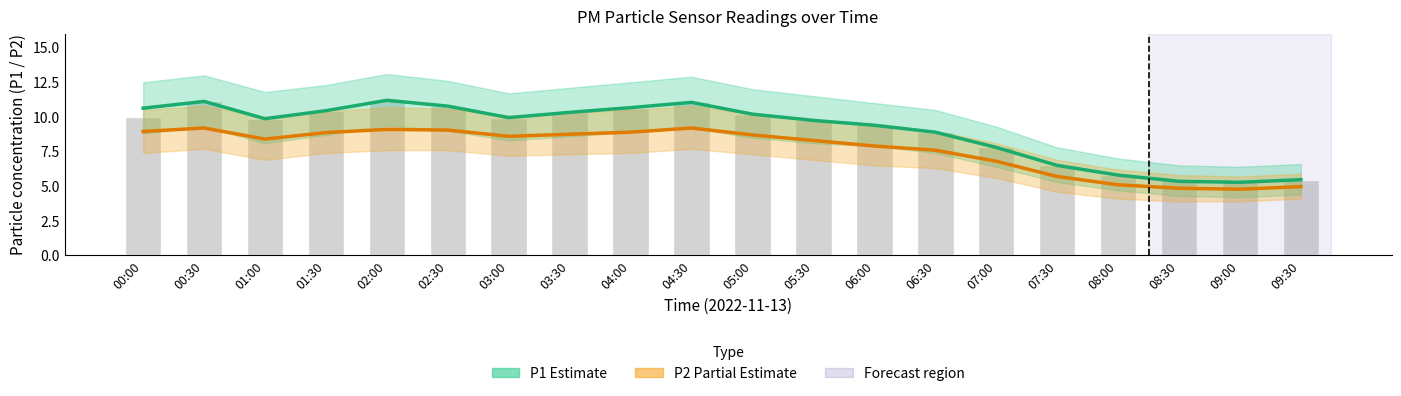

Which category has the lowest value across all series?

09:00